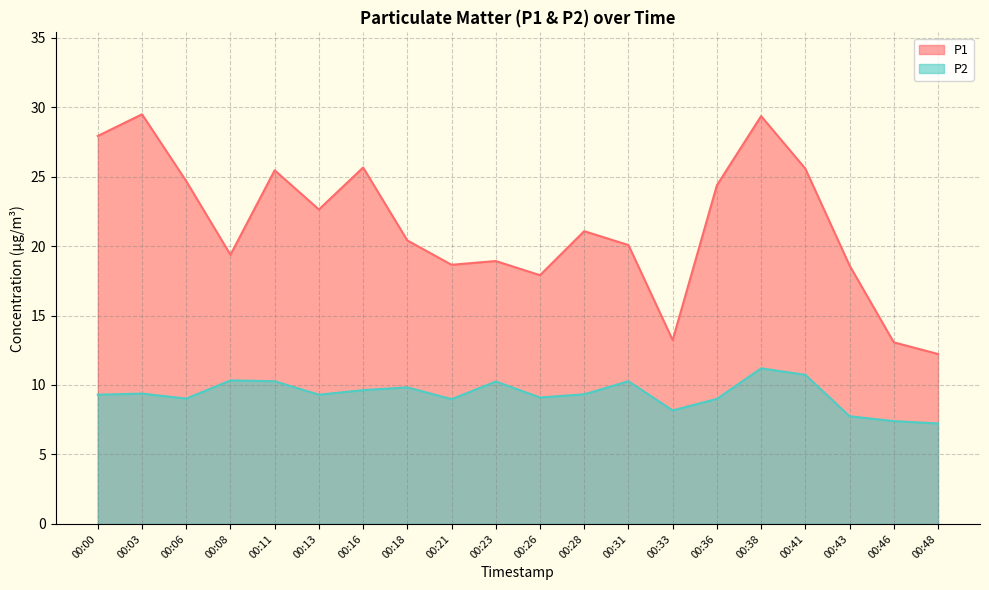

What is the maximum value for P2?

11.2